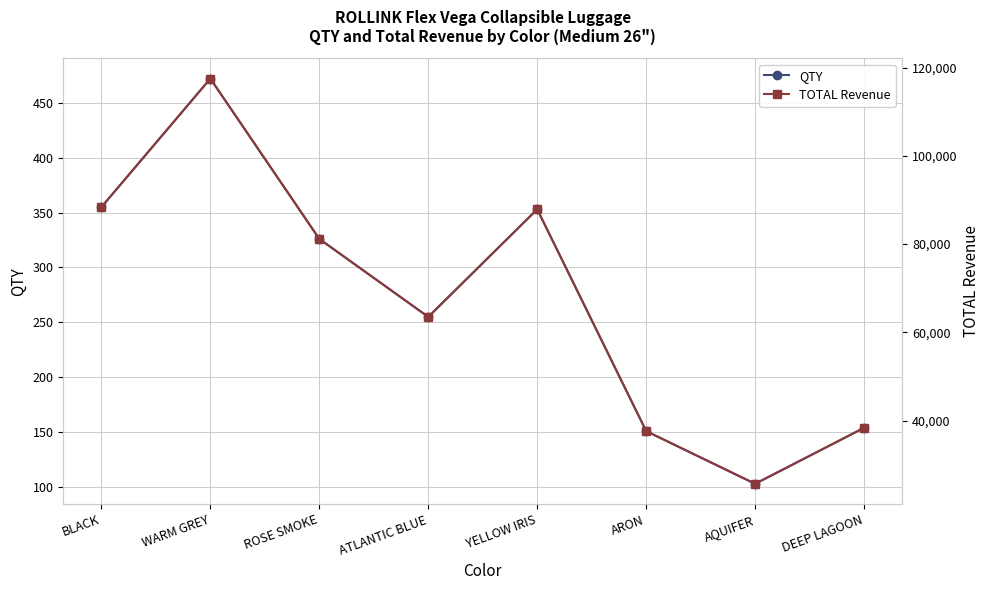

Where is TOTAL Revenue nearest to the value 71587?

ATLANTIC BLUE